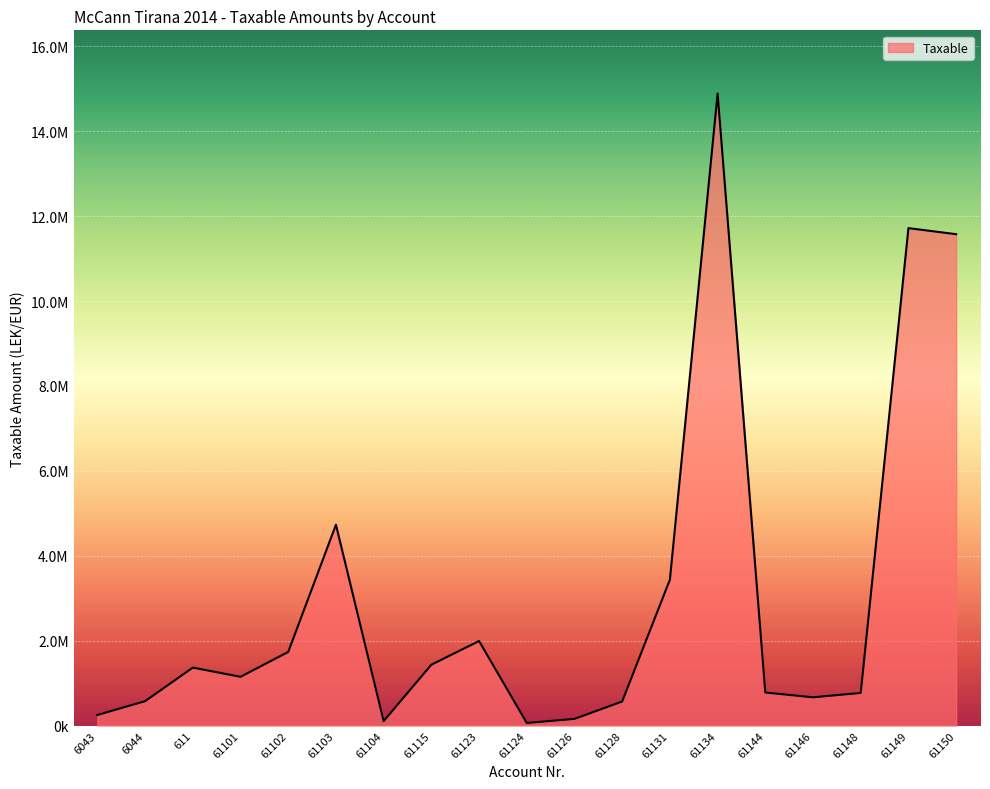

List the labels in order of value, smallest first.

61124, 61104, 61126, 6043, 61128, 6044, 61146, 61148, 61144, 61101, 611, 61115, 61102, 61123, 61131, 61103, 61150, 61149, 61134